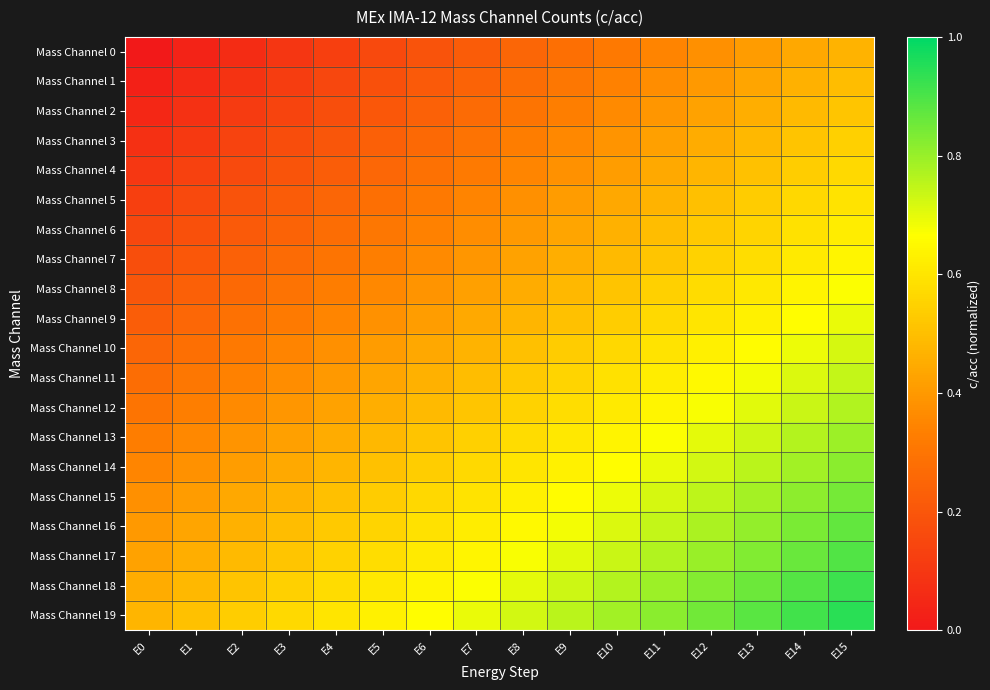

Reading left to right, list all the values displayed in this chart.

Mass Channel 0: E0=0.0	E1=0.0	E2=0.1	E3=0.1	E4=0.1	E5=0.2	E6=0.2	E7=0.2	E8=0.2	E9=0.3	E10=0.3	E11=0.3	E12=0.4	E13=0.4	E14=0.4	E15=0.5
Mass Channel 1: E0=0.0	E1=0.1	E2=0.1	E3=0.1	E4=0.1	E5=0.2	E6=0.2	E7=0.2	E8=0.3	E9=0.3	E10=0.3	E11=0.4	E12=0.4	E13=0.4	E14=0.5	E15=0.5
Mass Channel 2: E0=0.1	E1=0.1	E2=0.1	E3=0.1	E4=0.2	E5=0.2	E6=0.2	E7=0.3	E8=0.3	E9=0.3	E10=0.4	E11=0.4	E12=0.4	E13=0.5	E14=0.5	E15=0.5
Mass Channel 3: E0=0.1	E1=0.1	E2=0.1	E3=0.2	E4=0.2	E5=0.2	E6=0.3	E7=0.3	E8=0.3	E9=0.4	E10=0.4	E11=0.4	E12=0.5	E13=0.5	E14=0.5	E15=0.5
Mass Channel 4: E0=0.1	E1=0.1	E2=0.2	E3=0.2	E4=0.2	E5=0.3	E6=0.3	E7=0.3	E8=0.3	E9=0.4	E10=0.4	E11=0.4	E12=0.5	E13=0.5	E14=0.5	E15=0.6
Mass Channel 5: E0=0.1	E1=0.2	E2=0.2	E3=0.2	E4=0.2	E5=0.3	E6=0.3	E7=0.3	E8=0.4	E9=0.4	E10=0.4	E11=0.5	E12=0.5	E13=0.5	E14=0.6	E15=0.6
Mass Channel 6: E0=0.1	E1=0.2	E2=0.2	E3=0.2	E4=0.3	E5=0.3	E6=0.3	E7=0.4	E8=0.4	E9=0.4	E10=0.5	E11=0.5	E12=0.5	E13=0.6	E14=0.6	E15=0.6
Mass Channel 7: E0=0.2	E1=0.2	E2=0.2	E3=0.3	E4=0.3	E5=0.3	E6=0.4	E7=0.4	E8=0.4	E9=0.5	E10=0.5	E11=0.5	E12=0.6	E13=0.6	E14=0.6	E15=0.6
Mass Channel 8: E0=0.2	E1=0.2	E2=0.3	E3=0.3	E4=0.3	E5=0.4	E6=0.4	E7=0.4	E8=0.5	E9=0.5	E10=0.5	E11=0.5	E12=0.6	E13=0.6	E14=0.6	E15=0.7
Mass Channel 9: E0=0.2	E1=0.3	E2=0.3	E3=0.3	E4=0.3	E5=0.4	E6=0.4	E7=0.4	E8=0.5	E9=0.5	E10=0.5	E11=0.6	E12=0.6	E13=0.6	E14=0.7	E15=0.7
Mass Channel 10: E0=0.2	E1=0.3	E2=0.3	E3=0.3	E4=0.4	E5=0.4	E6=0.4	E7=0.5	E8=0.5	E9=0.5	E10=0.6	E11=0.6	E12=0.6	E13=0.7	E14=0.7	E15=0.7
Mass Channel 11: E0=0.3	E1=0.3	E2=0.3	E3=0.4	E4=0.4	E5=0.4	E6=0.5	E7=0.5	E8=0.5	E9=0.6	E10=0.6	E11=0.6	E12=0.7	E13=0.7	E14=0.7	E15=0.7
Mass Channel 12: E0=0.3	E1=0.3	E2=0.4	E3=0.4	E4=0.4	E5=0.5	E6=0.5	E7=0.5	E8=0.6	E9=0.6	E10=0.6	E11=0.6	E12=0.7	E13=0.7	E14=0.7	E15=0.8
Mass Channel 13: E0=0.3	E1=0.4	E2=0.4	E3=0.4	E4=0.5	E5=0.5	E6=0.5	E7=0.5	E8=0.6	E9=0.6	E10=0.6	E11=0.7	E12=0.7	E13=0.7	E14=0.8	E15=0.8
Mass Channel 14: E0=0.3	E1=0.4	E2=0.4	E3=0.4	E4=0.5	E5=0.5	E6=0.5	E7=0.6	E8=0.6	E9=0.6	E10=0.7	E11=0.7	E12=0.7	E13=0.8	E14=0.8	E15=0.8
Mass Channel 15: E0=0.4	E1=0.4	E2=0.4	E3=0.5	E4=0.5	E5=0.5	E6=0.6	E7=0.6	E8=0.6	E9=0.7	E10=0.7	E11=0.7	E12=0.8	E13=0.8	E14=0.8	E15=0.8
Mass Channel 16: E0=0.4	E1=0.4	E2=0.5	E3=0.5	E4=0.5	E5=0.6	E6=0.6	E7=0.6	E8=0.7	E9=0.7	E10=0.7	E11=0.7	E12=0.8	E13=0.8	E14=0.8	E15=0.9
Mass Channel 17: E0=0.4	E1=0.5	E2=0.5	E3=0.5	E4=0.6	E5=0.6	E6=0.6	E7=0.6	E8=0.7	E9=0.7	E10=0.7	E11=0.8	E12=0.8	E13=0.8	E14=0.9	E15=0.9
Mass Channel 18: E0=0.5	E1=0.5	E2=0.5	E3=0.5	E4=0.6	E5=0.6	E6=0.6	E7=0.7	E8=0.7	E9=0.7	E10=0.8	E11=0.8	E12=0.8	E13=0.9	E14=0.9	E15=0.9
Mass Channel 19: E0=0.5	E1=0.5	E2=0.5	E3=0.6	E4=0.6	E5=0.6	E6=0.7	E7=0.7	E8=0.7	E9=0.8	E10=0.8	E11=0.8	E12=0.8	E13=0.9	E14=0.9	E15=0.9